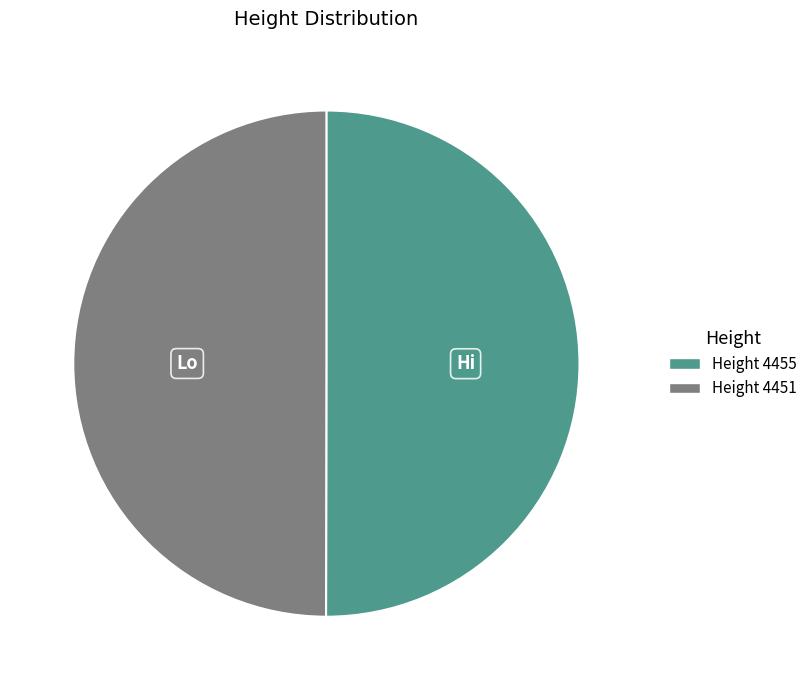

What is the ratio of the value at Height 4451 to the value at Height 4455?

1.0